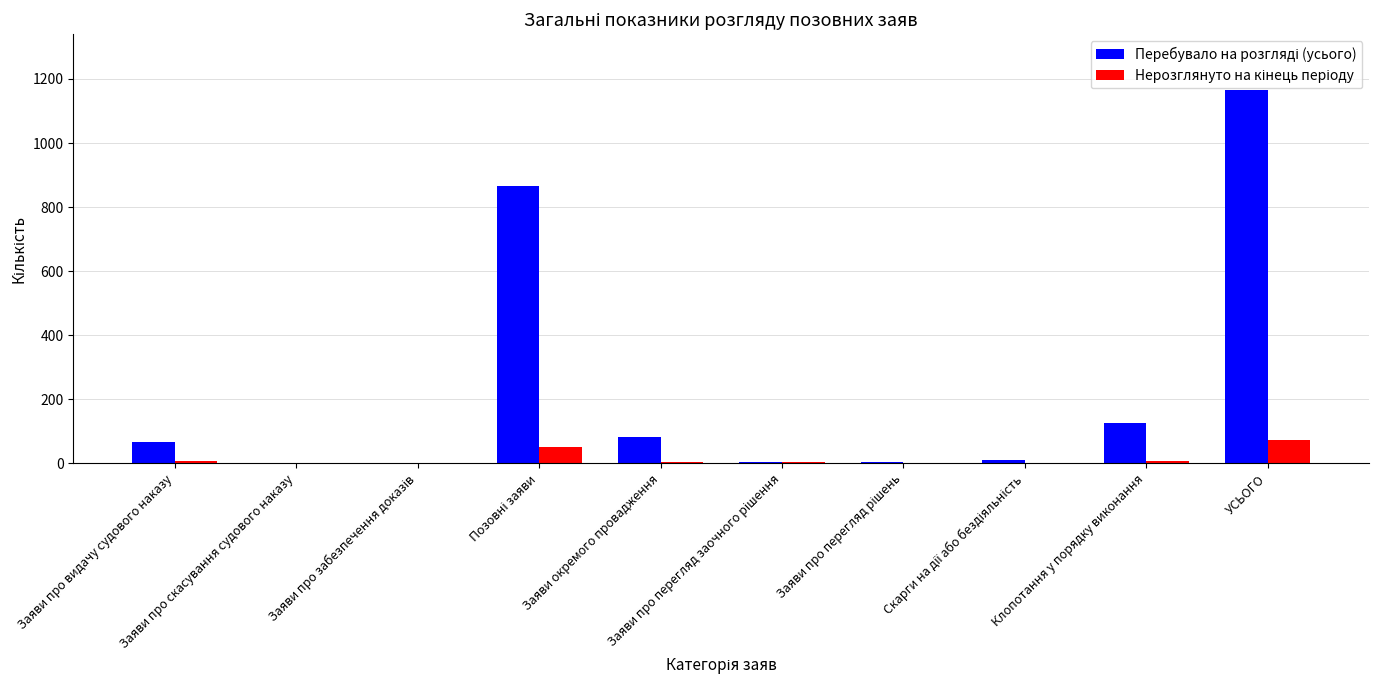

What is the total value across all series at Позовні заяви?

917